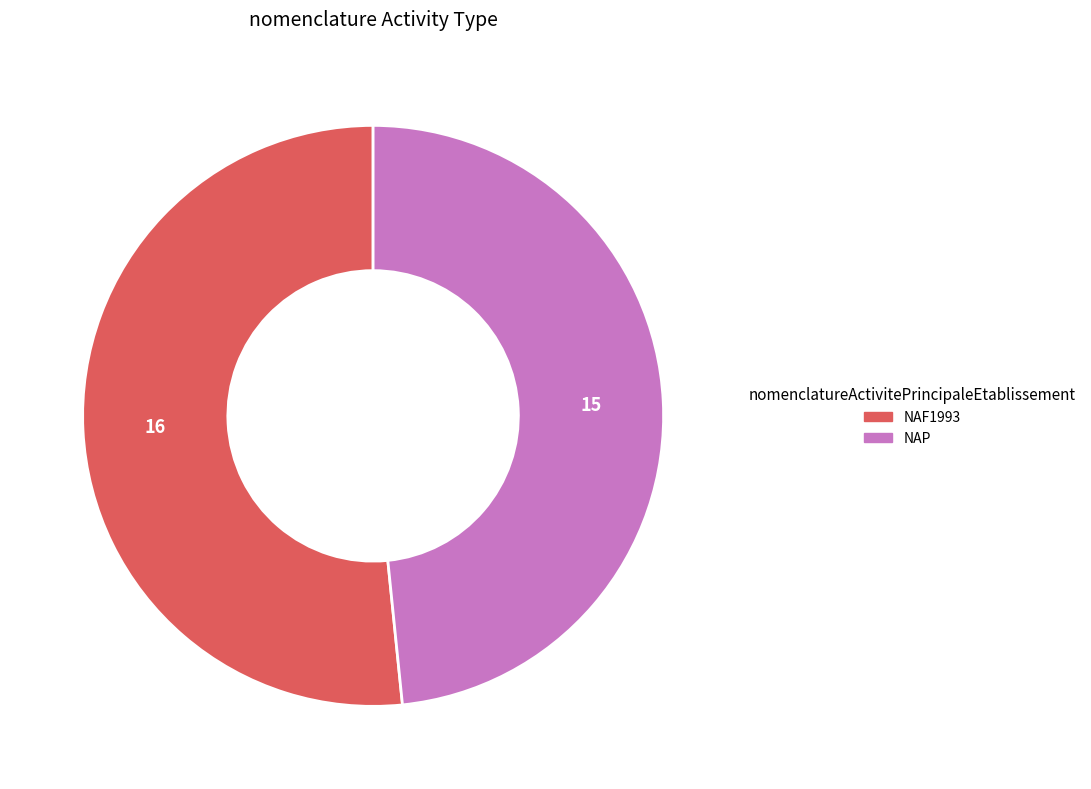

What is the ratio of the value at NAP to the value at NAF1993?

0.9